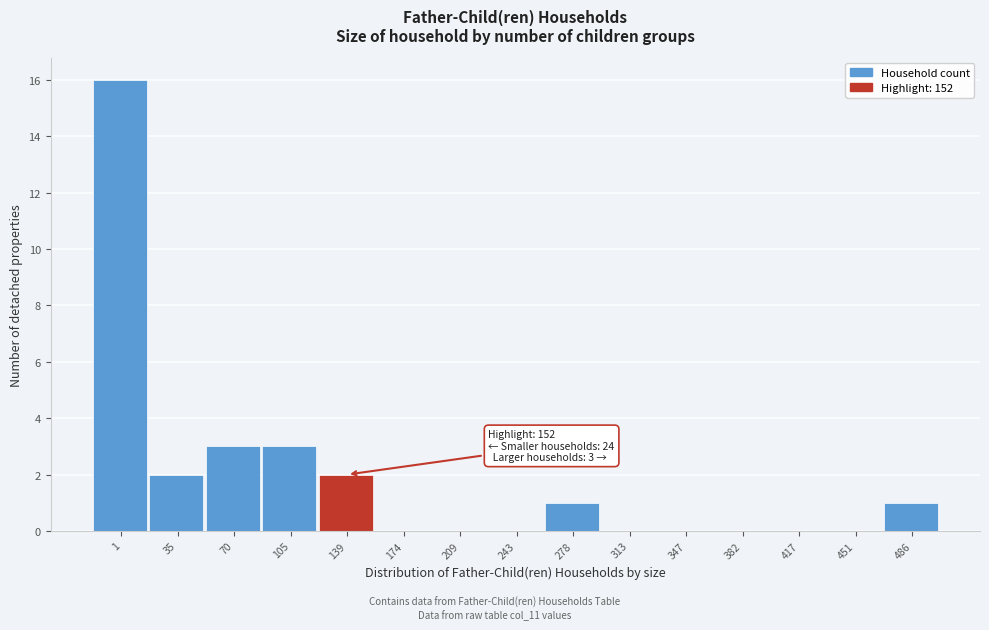

Reading right to left, transcribe all the data shown in this chart.

486=1	451=0	417=0	382=0	347=0	313=0	278=1	243=0	209=0	174=0	139=2	105=3	70=3	35=2	1=16